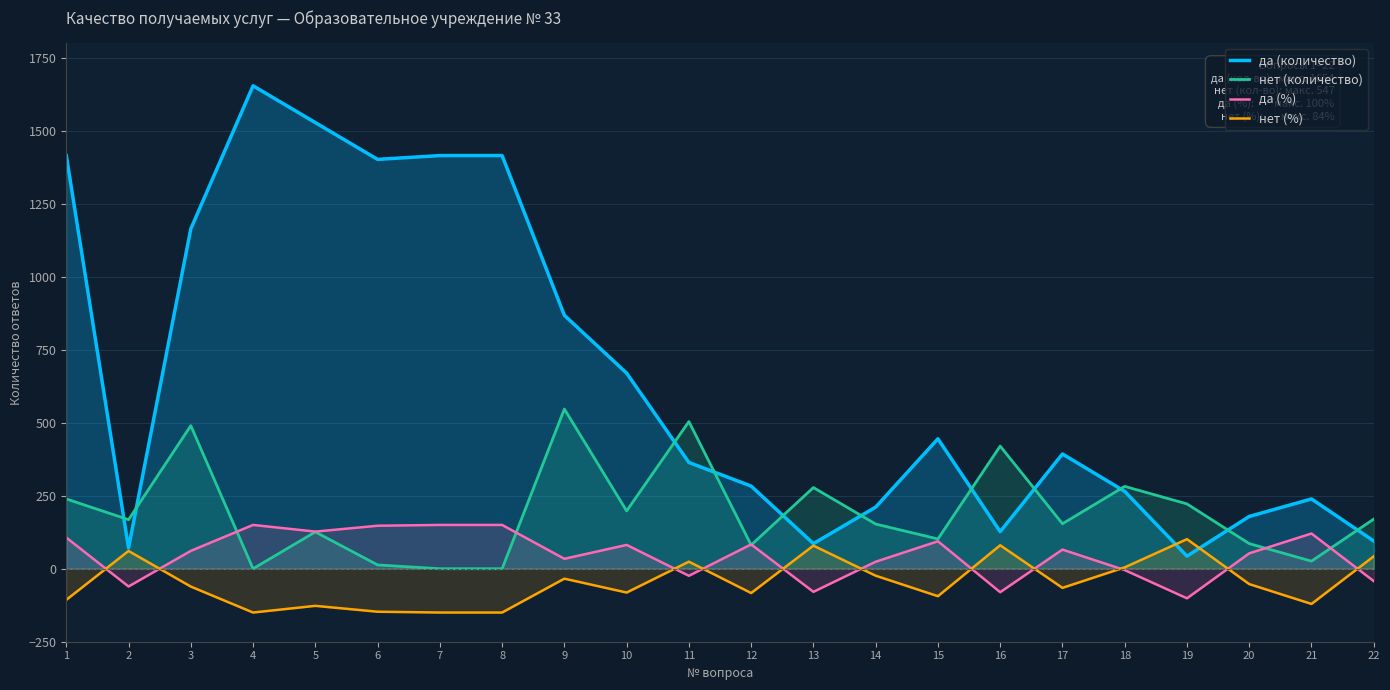

What are all the series names shown in the legend?

да (количество), нет (количество), да (%), нет (%)